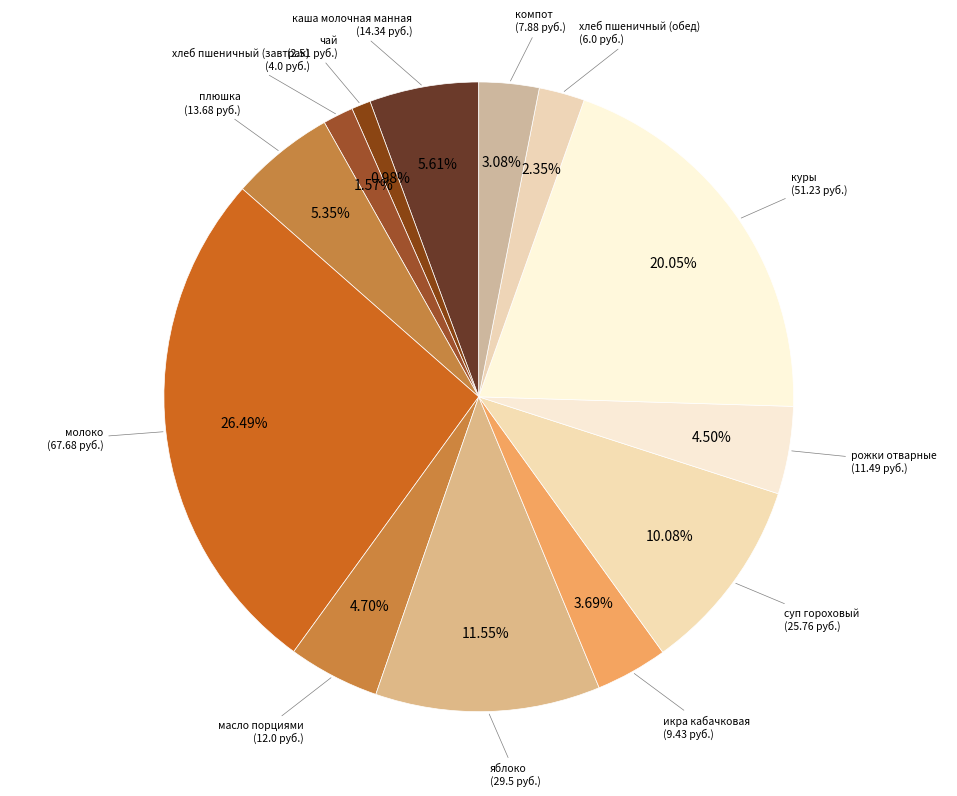

Which slice is the largest?

молоко